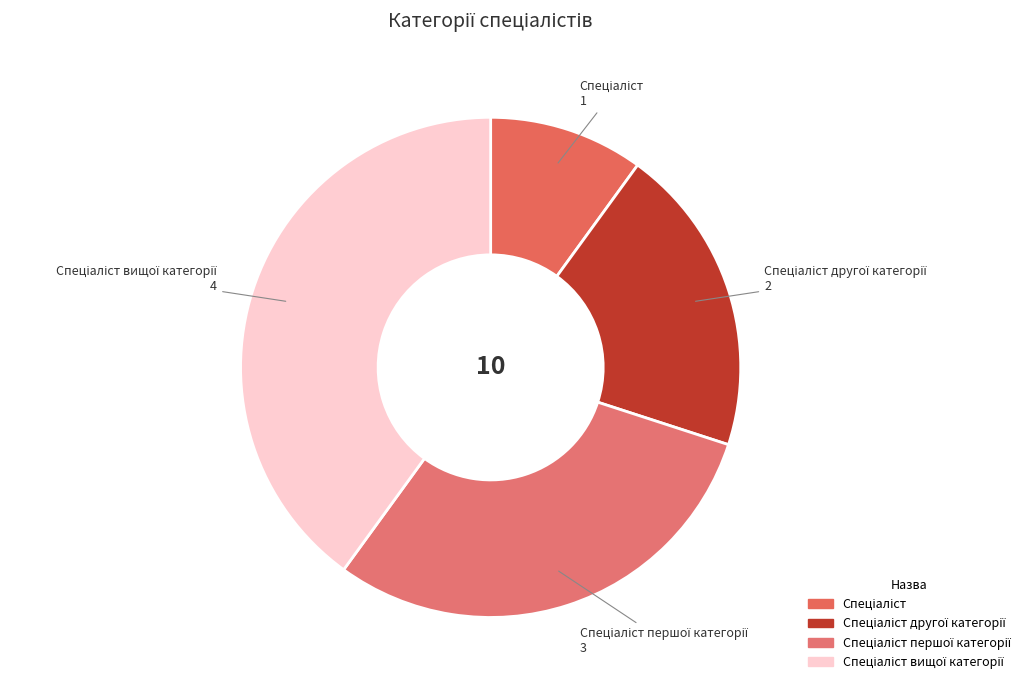

Is there a majority slice in this chart?

No